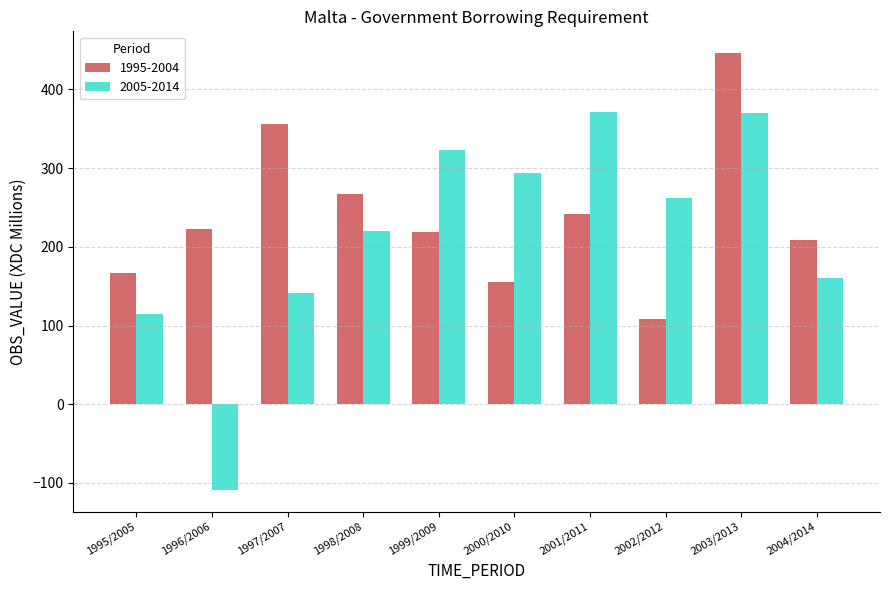

What is the difference between the highest and lowest values at 1997/2007?

214.9